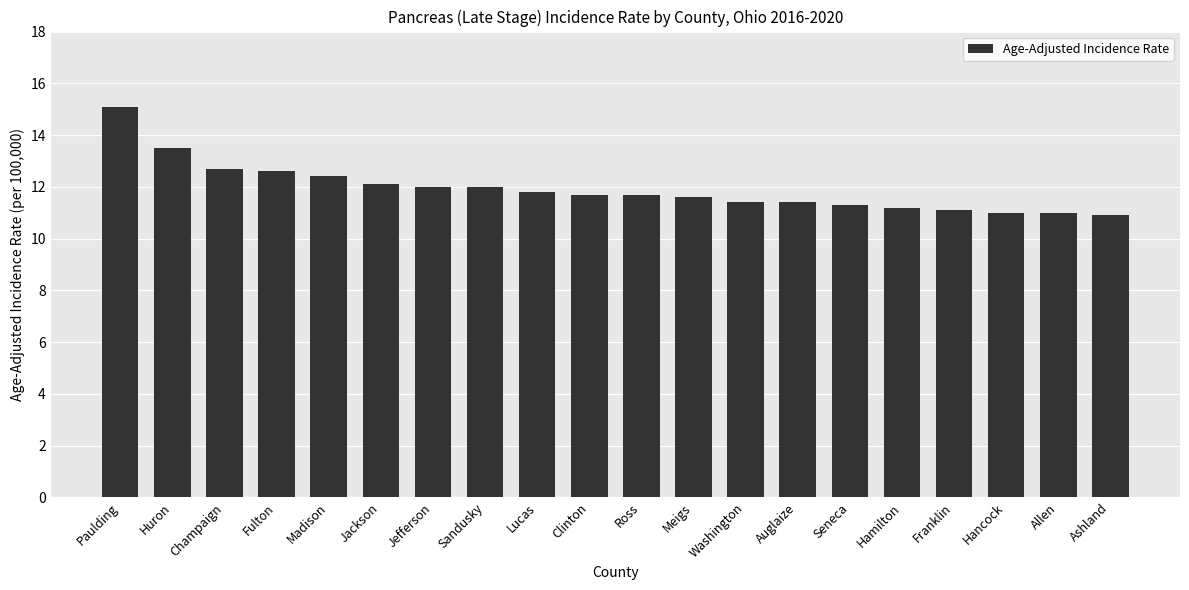

At which label does the data first exceed 11?

Paulding